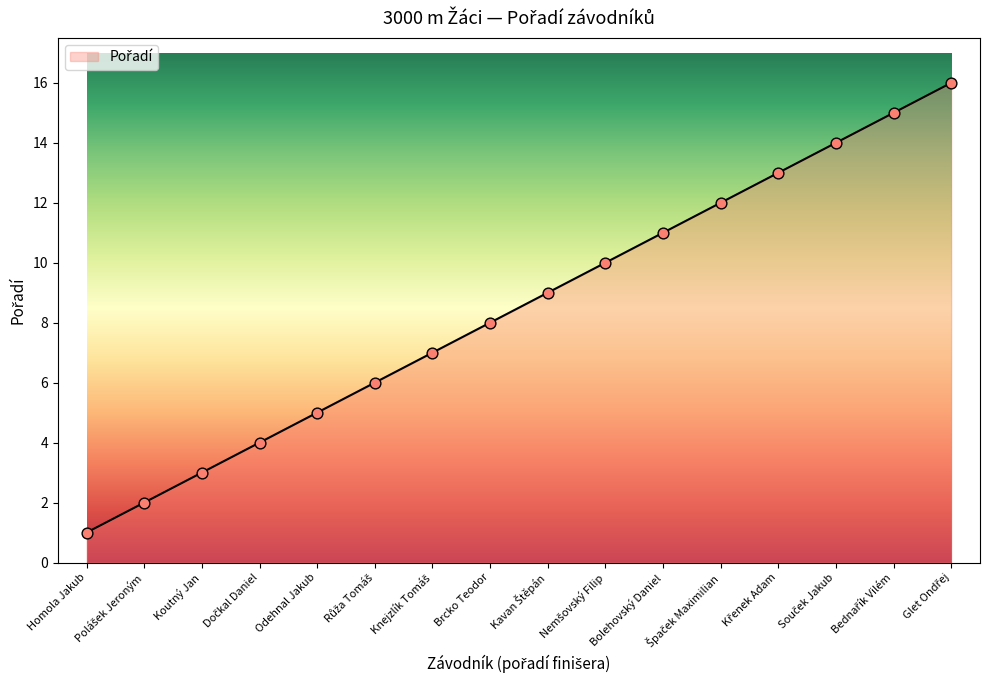

What position from the left is Koutný Jan?

3